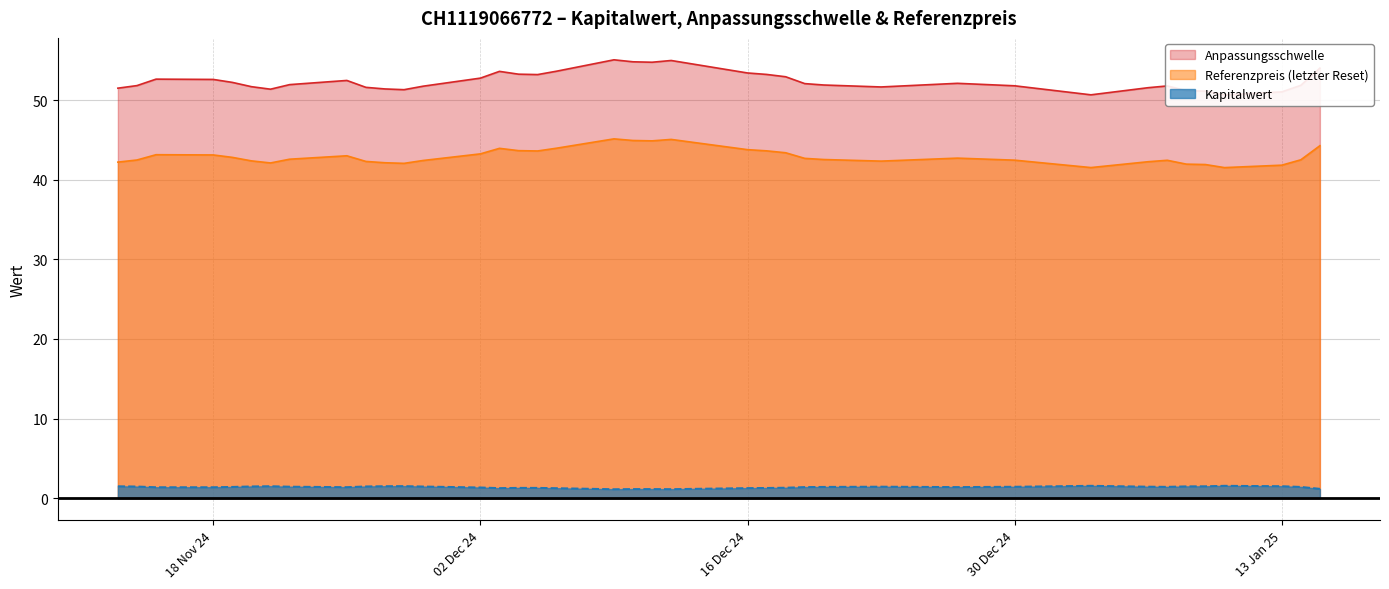

How many lines are shown in the chart?

3